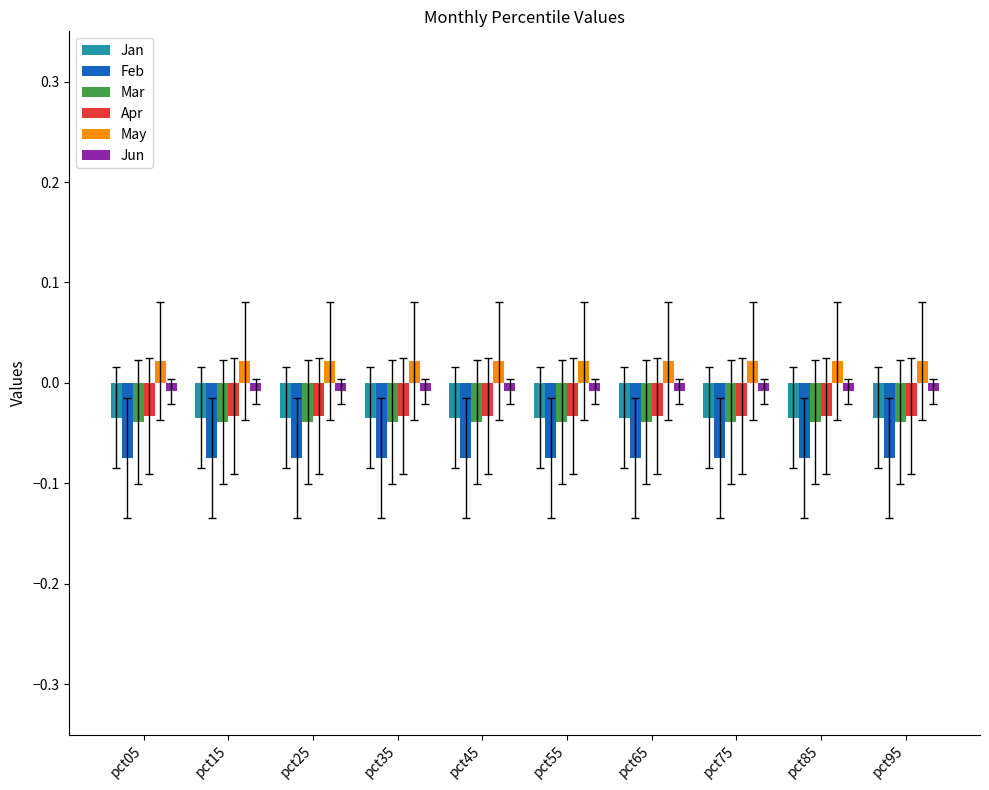

What is the sum of all Jan values?

-0.3